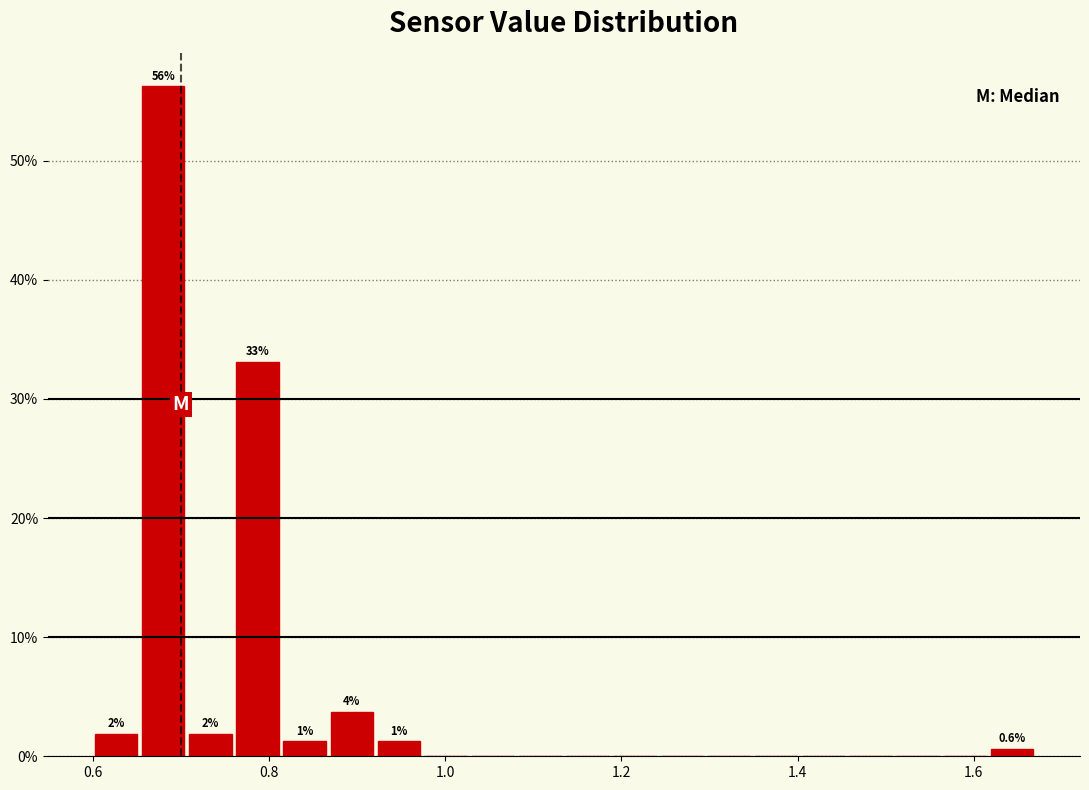

Read against the x-axis, roughly where is the centre of the tallest bar?

0.68